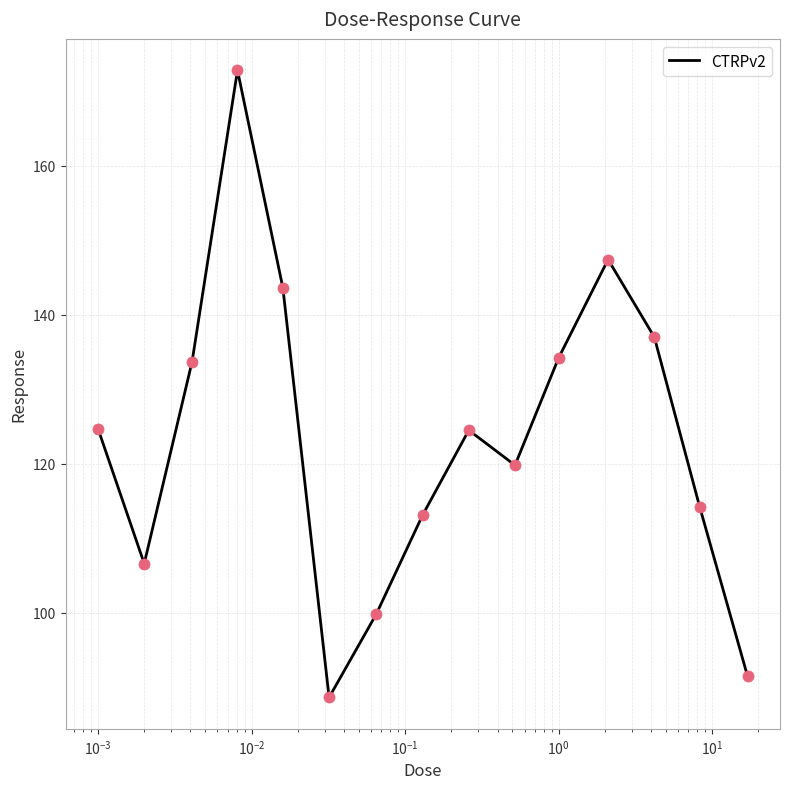

What is the difference between the maximum and minimum values?

84.2